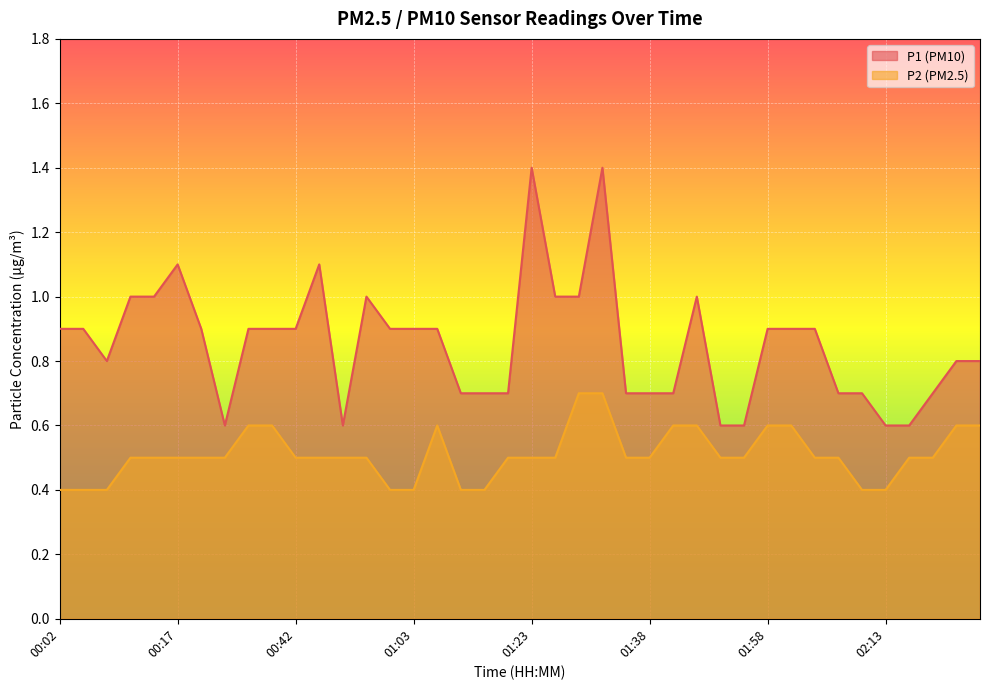

What is the difference between the second highest and minimum values in the P2 series?

0.3